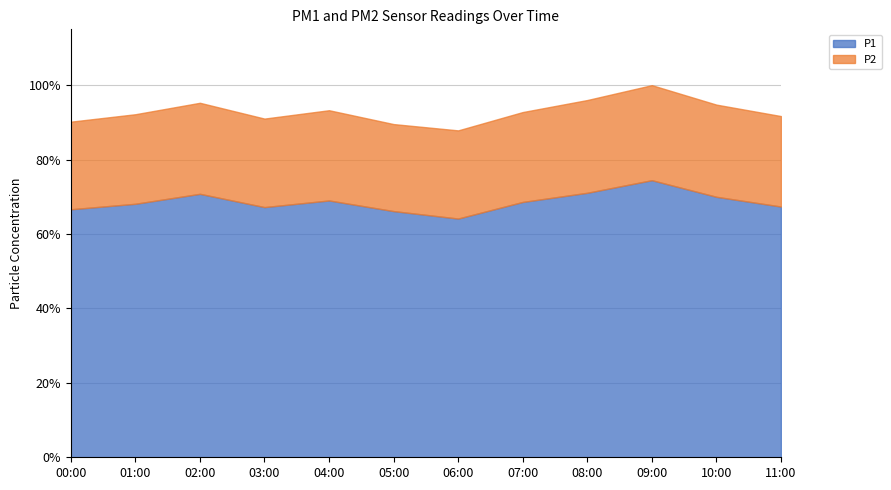

Which series has the widest spread of values?

P1